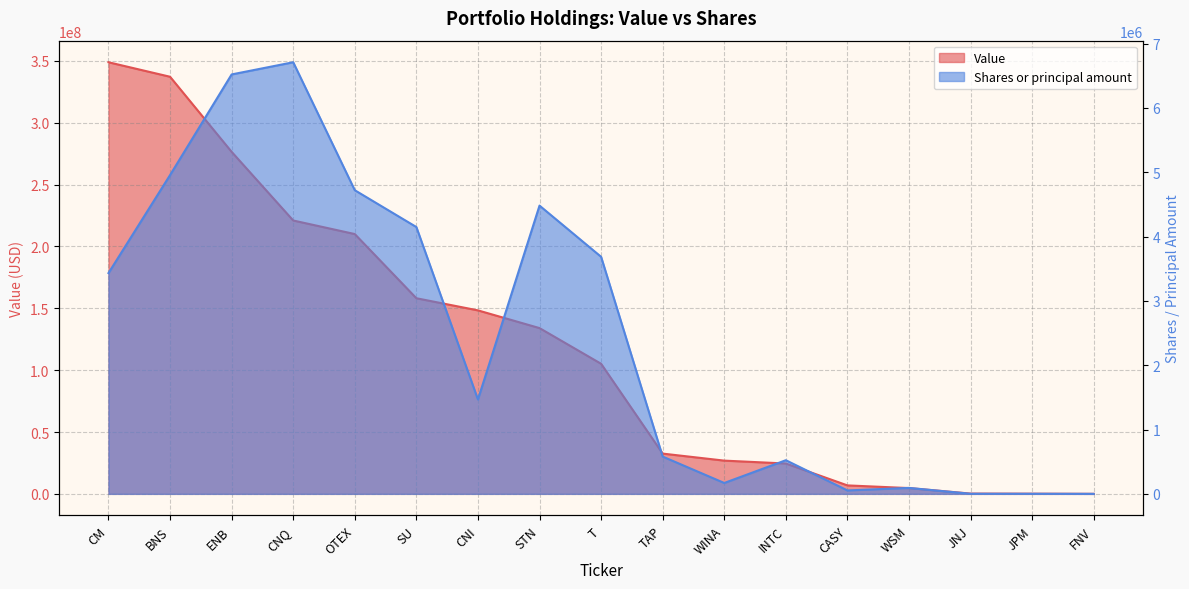

At which label is Value closest to 174465500?

SU